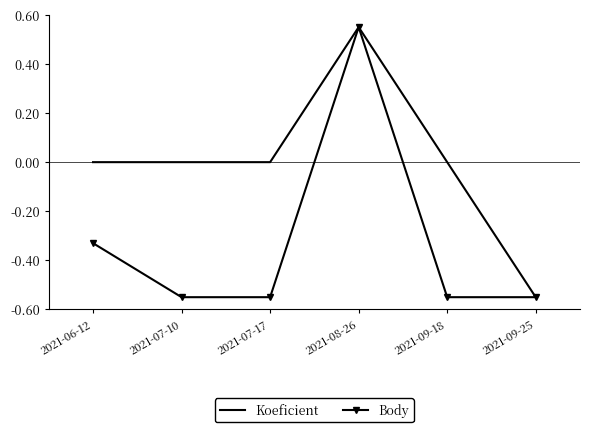

What are all the series names shown in the legend?

Koeficient, Body